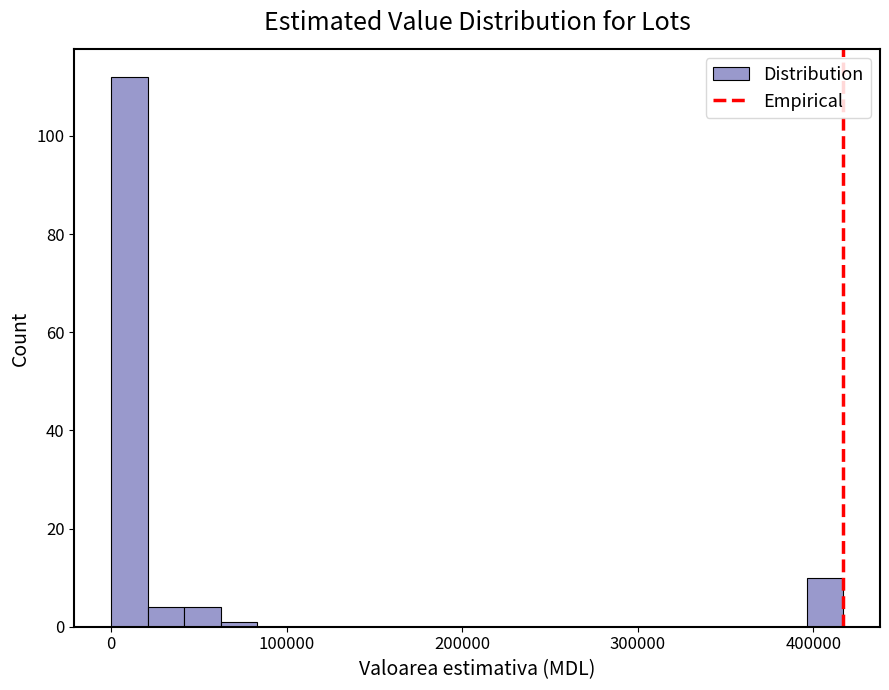

Read against the x-axis, roughly where is the centre of the tallest bar?

10000